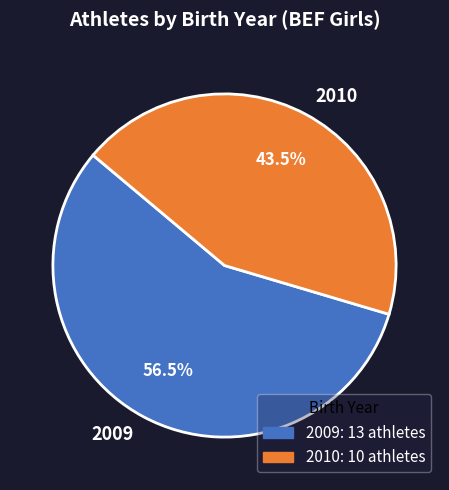

Between 2009 and 2010, which is larger?

2009